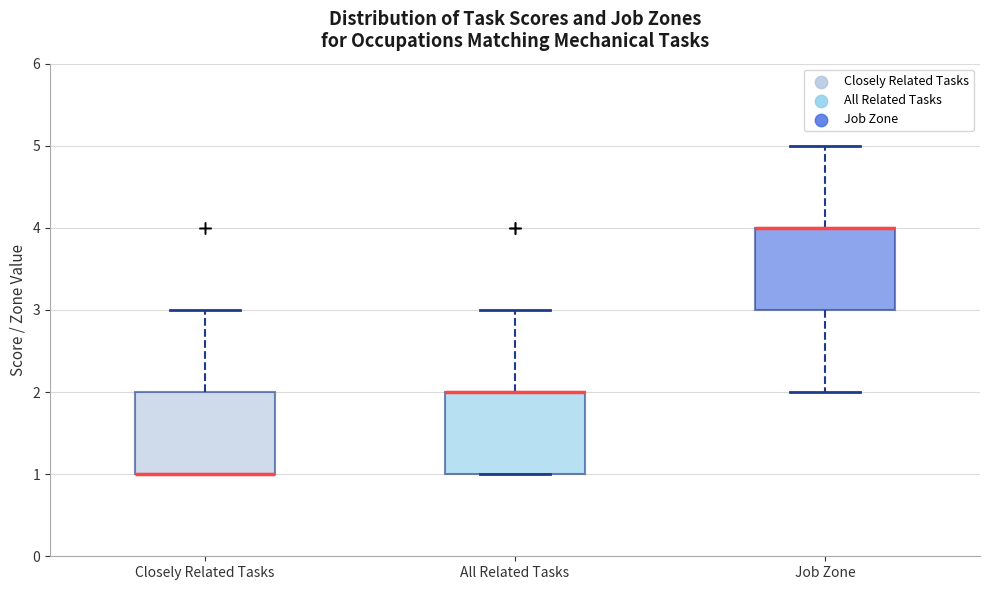

Reading left to right, transcribe this box plot: for each box, give where its median line is, the range the box spans, and where its two whiskers end, as read against the y-axis. The values are not printed on the chart, so give them approximately, as read against the axis.

Closely Related Tasks: median 1 (drawn on the box's lower edge), box 1 to 2, whiskers 1 to 3
All Related Tasks: median 2 (drawn on the box's upper edge), box 1 to 2, whiskers 1 to 3
Job Zone: median 4 (drawn on the box's upper edge), box 3 to 4, whiskers 2 to 5